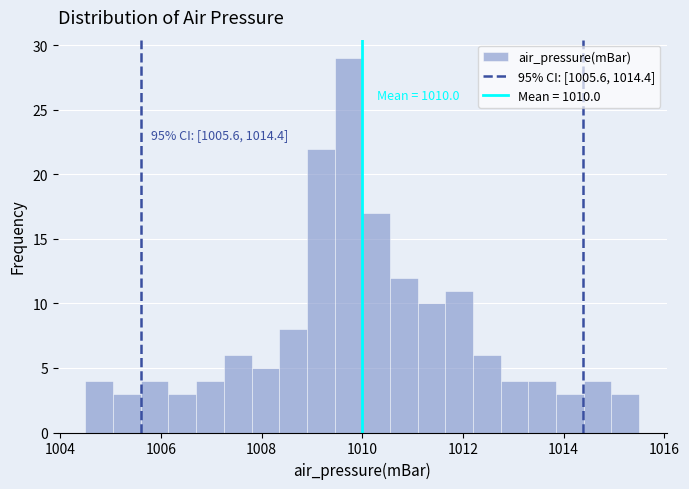

Around what value on the x-axis is the tallest bar? Give the approximate position of its centre, as read against the axis.

1009.8